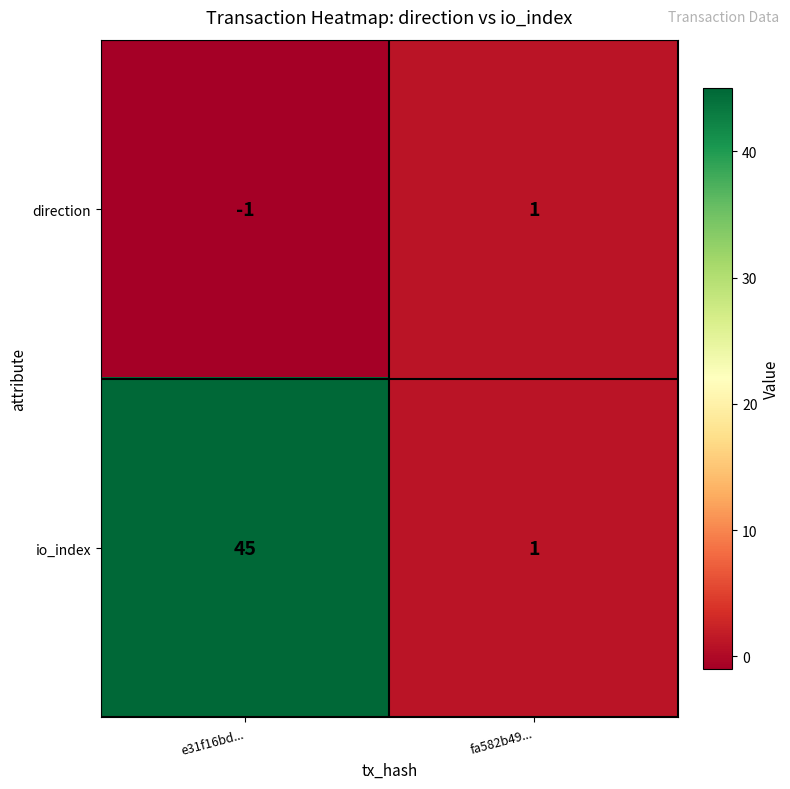

Reading right to left, transcribe all the data shown in this chart.

direction: fa582b49...=1	e31f16bd...=-1
io_index: fa582b49...=1	e31f16bd...=45